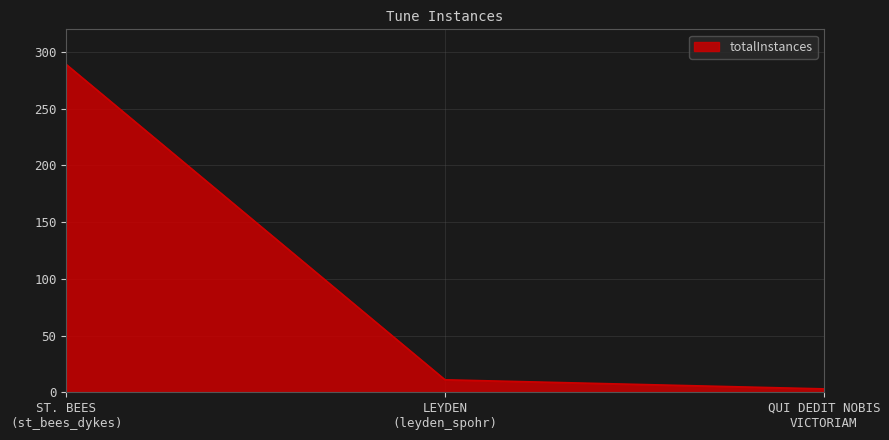

Count the number of categories in the chart.

3